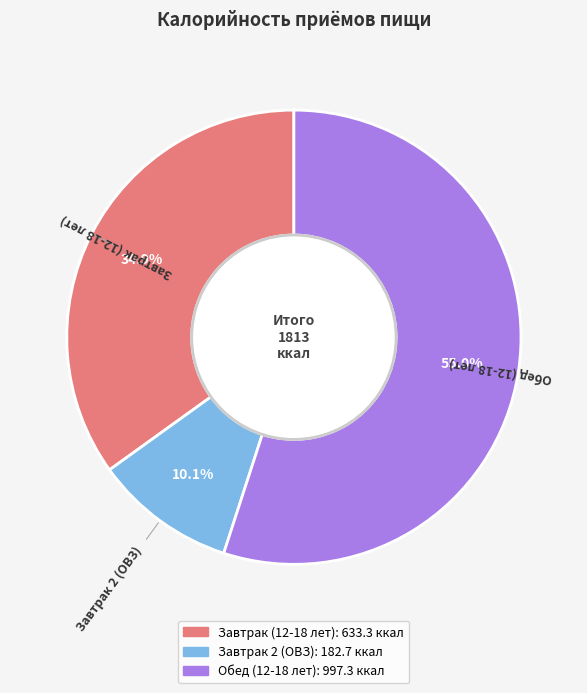

To the nearest percent, what portion does Завтрак (12-18 лет) represent?

35%